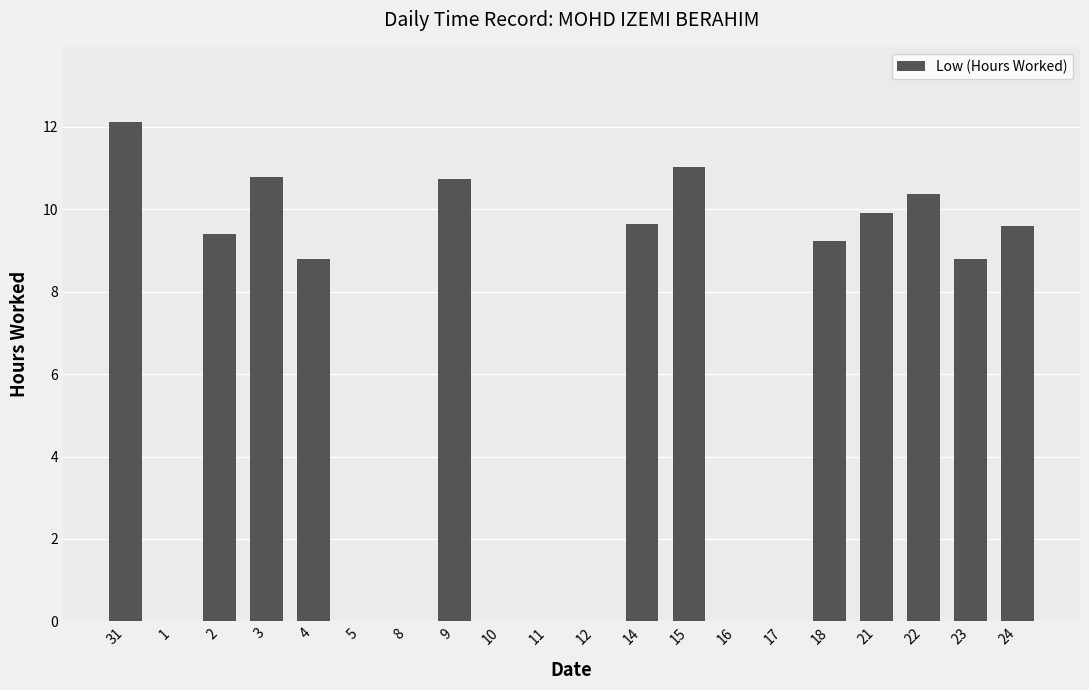

At which label does the data first exceed 9?

31